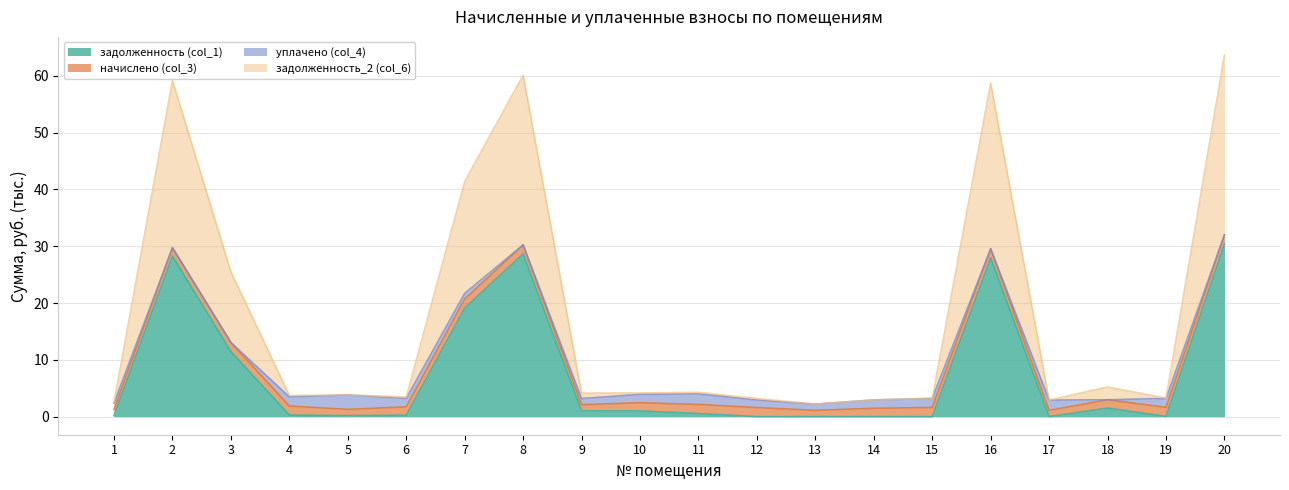

True or false: задолженность_2 (col_6) and задолженность (col_1) intersect in this chart.

False